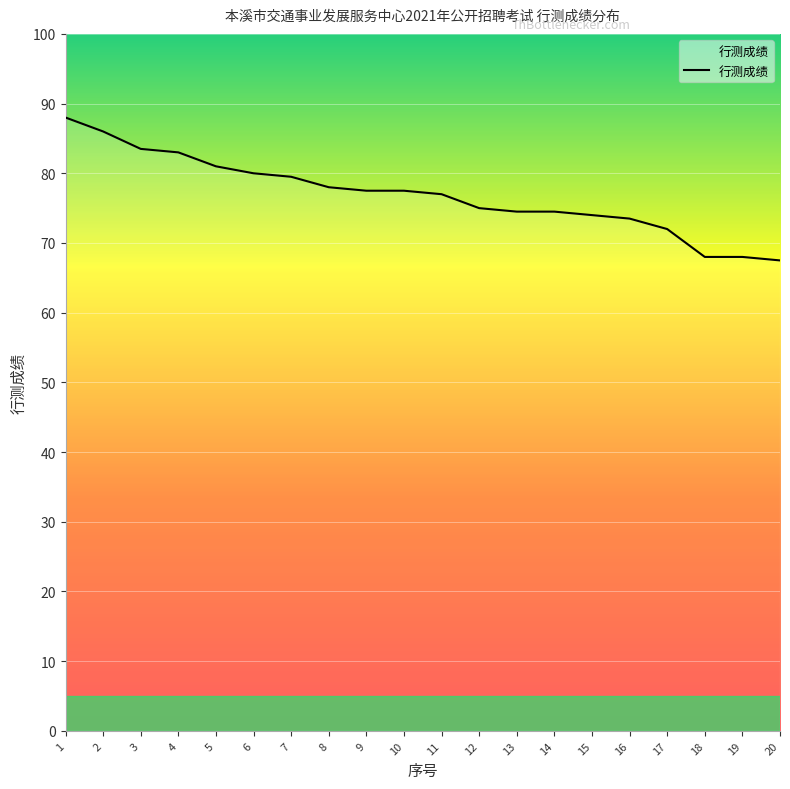

True or false: the data shows 121.9 at 6.

False